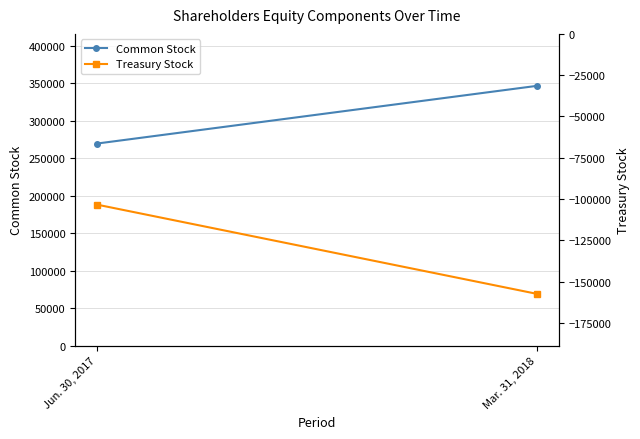

Which label corresponds to the largest value in the chart?

Mar. 31, 2018